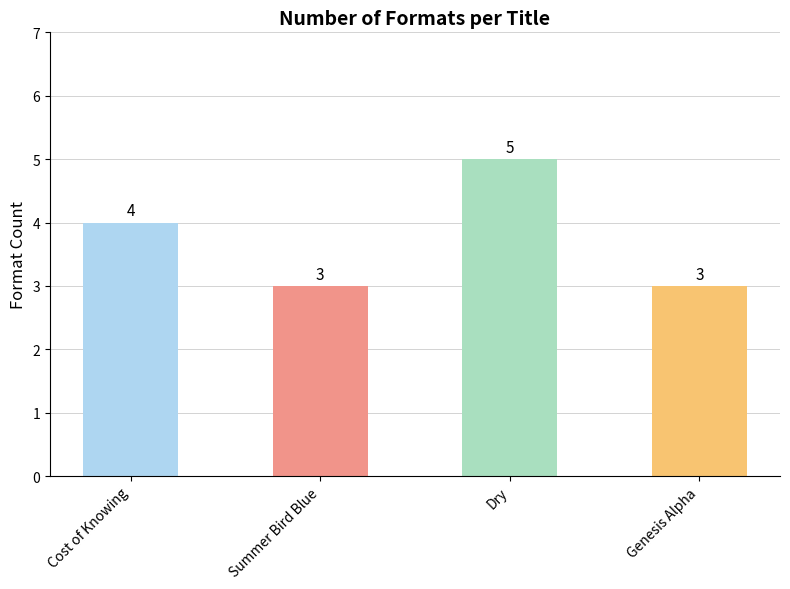

How many series are shown in this chart?

1